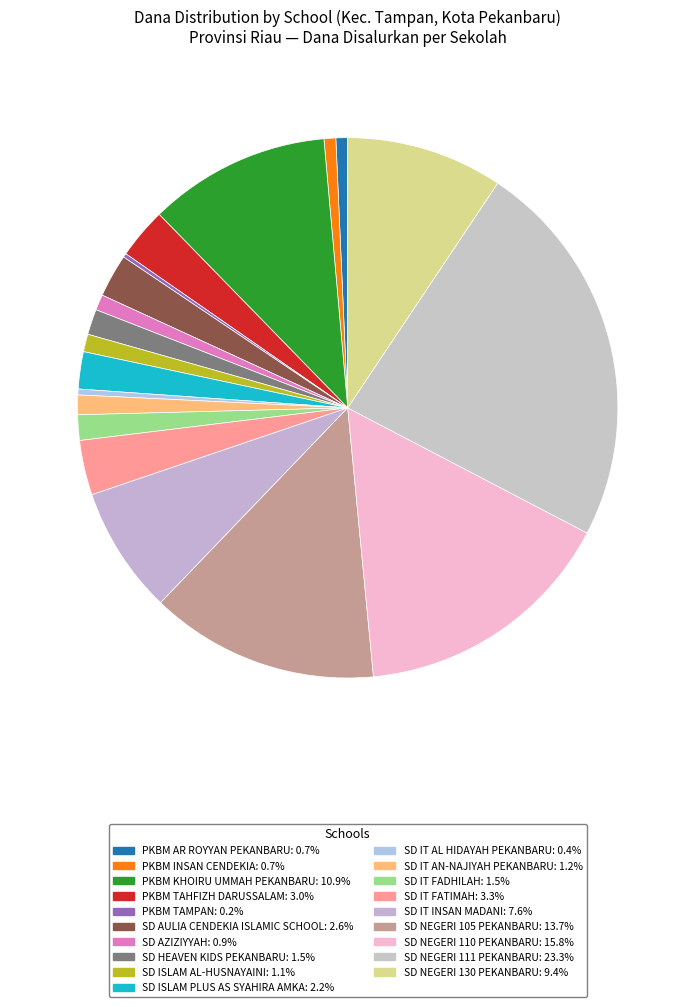

Is it true that SD IT AN-NAJIYAH PEKANBARU is 15% of the pie?

False